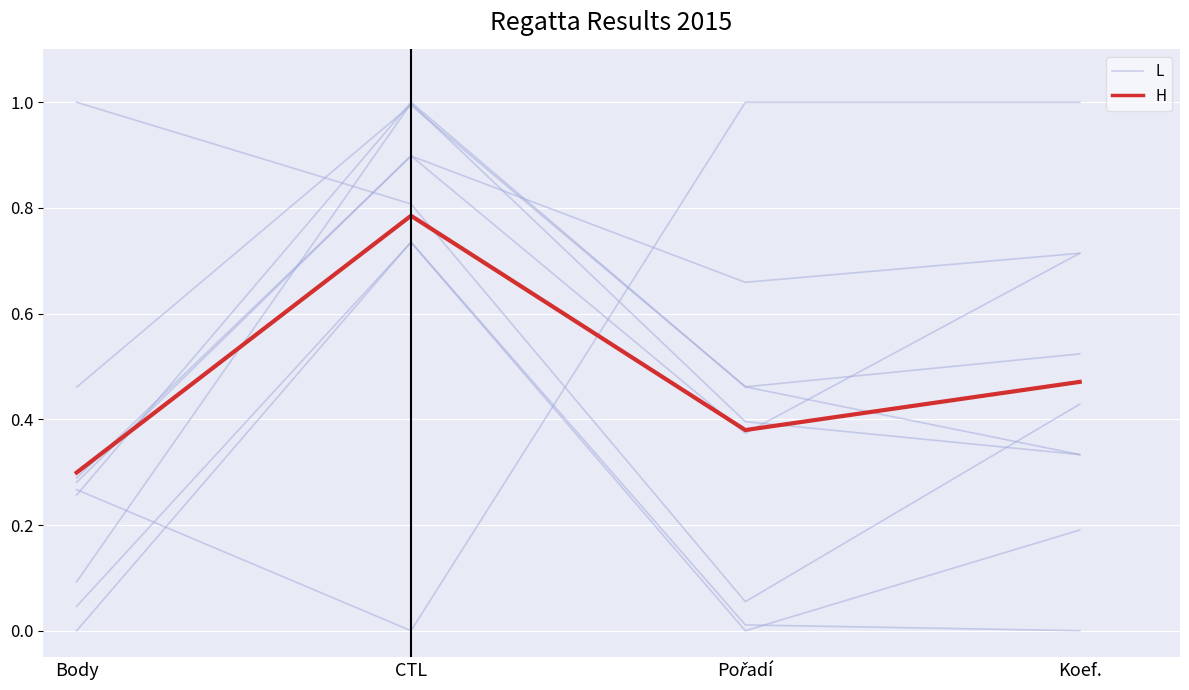

Which series changed the most between Body and CTL?

L